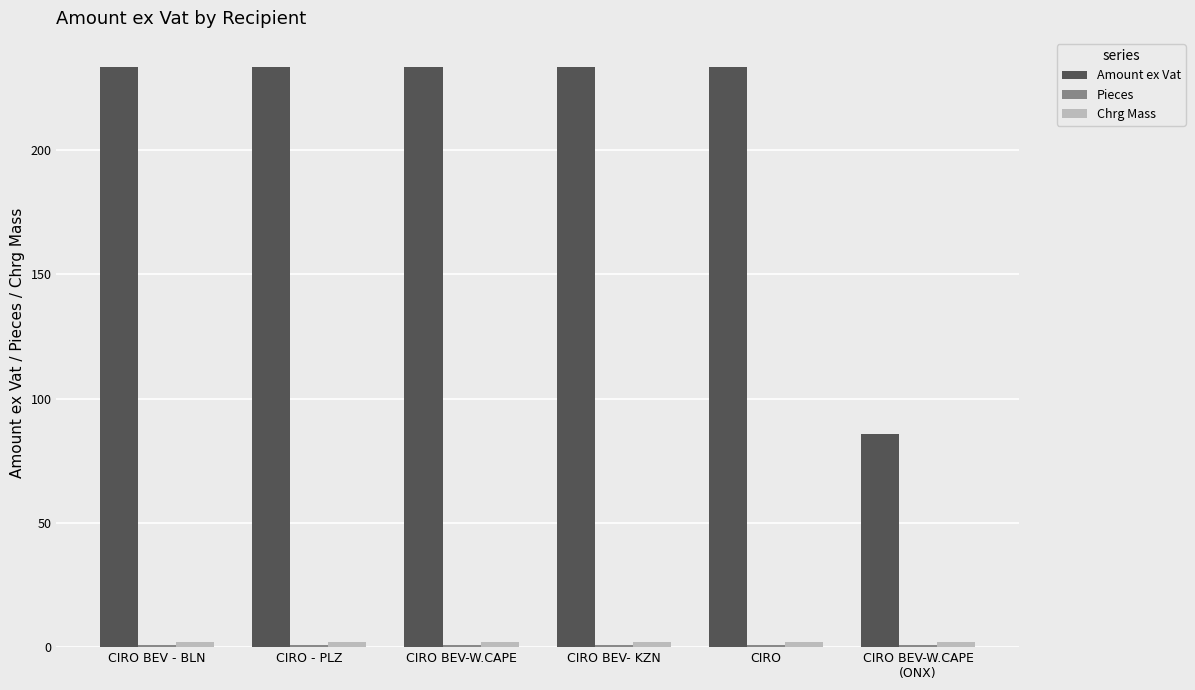

What is the minimum value for Amount ex Vat?

85.6